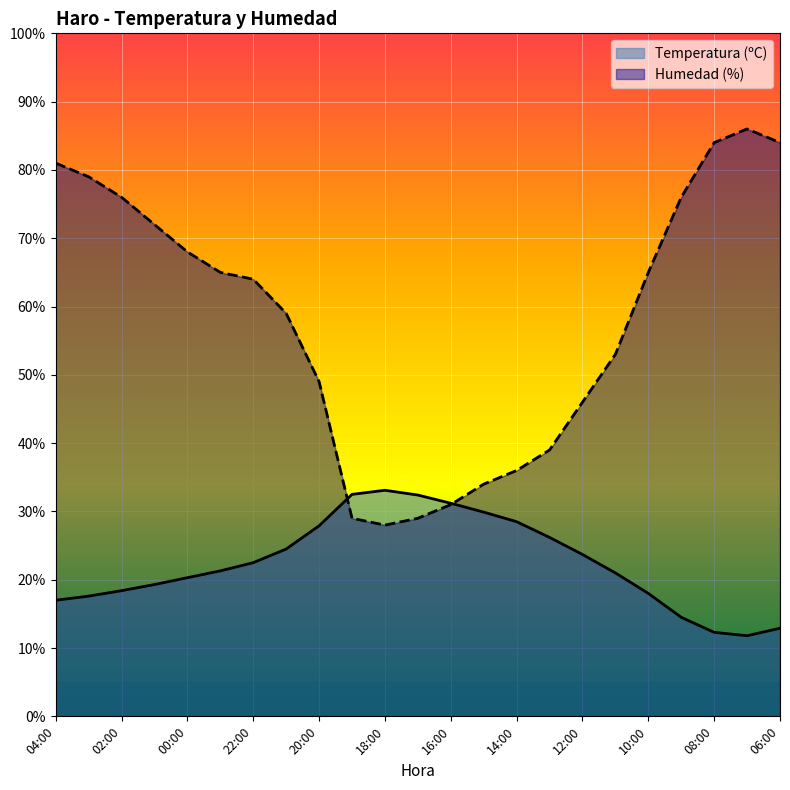

How many intersections are there between Temperatura (ºC) and Humedad (%)?

2